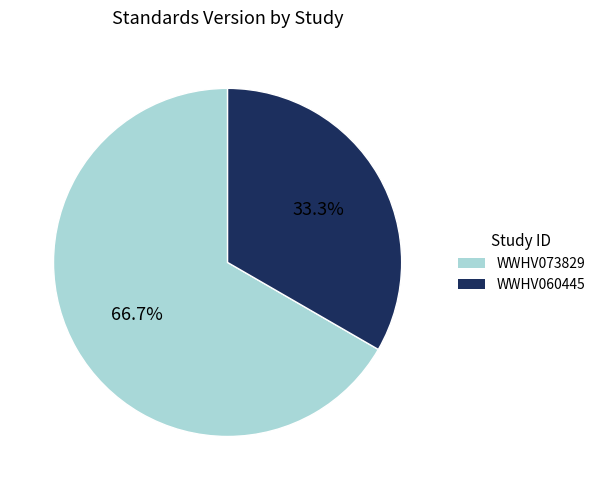

How many slices are in this pie chart?

2